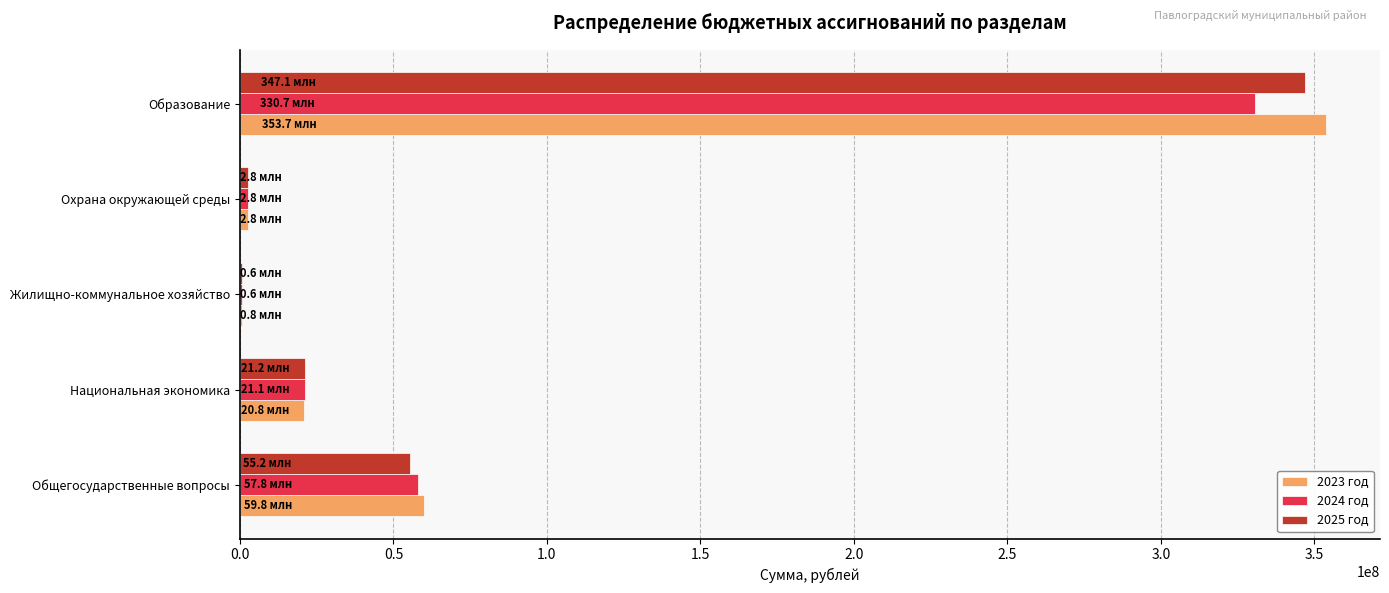

At which label does 2025 год reach its peak?

Образование